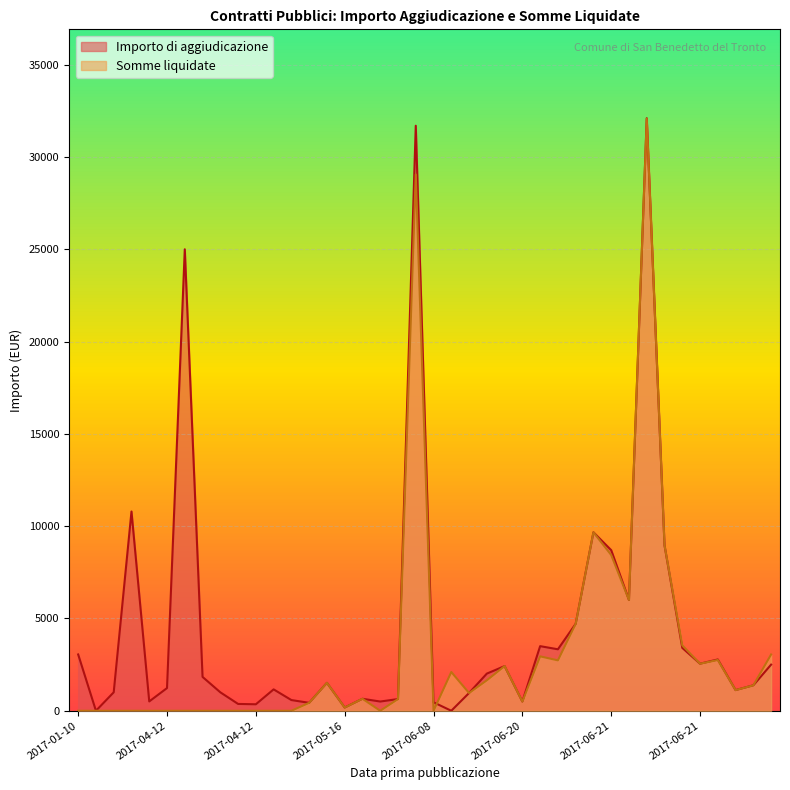

What is the average value of the Importo di aggiudicazione series?

4488.4